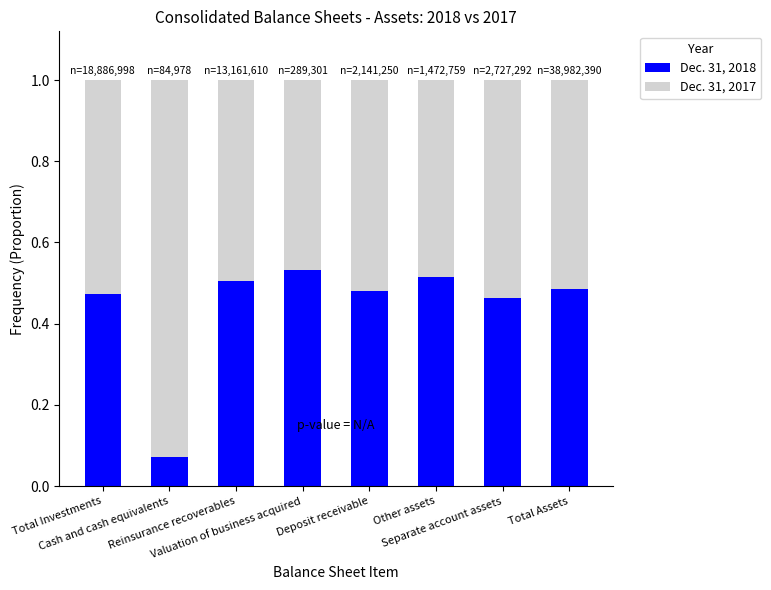

Does the chart contain any negative values?

No